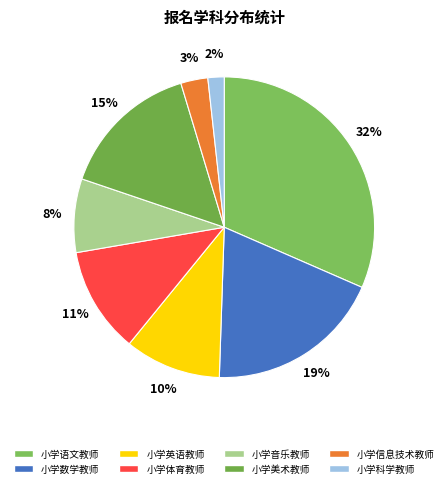

How many segments does this pie chart have?

8